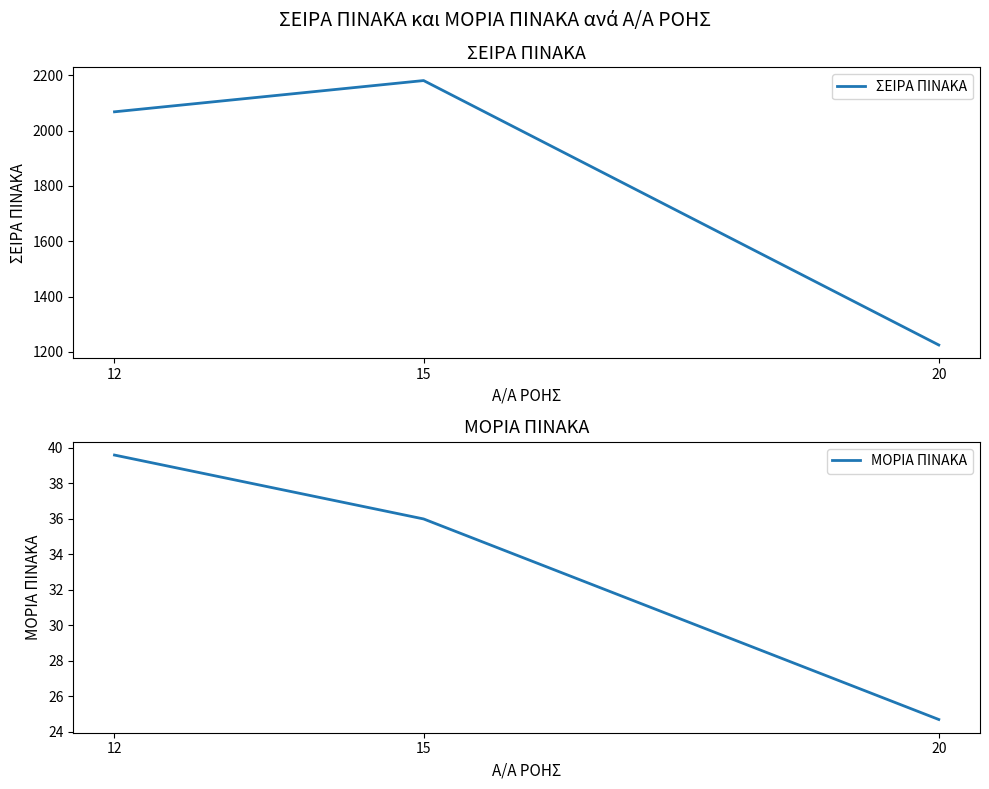

What is the highest value of the ΣΕΙΡΑ ΠΙΝΑΚΑ series?

2181